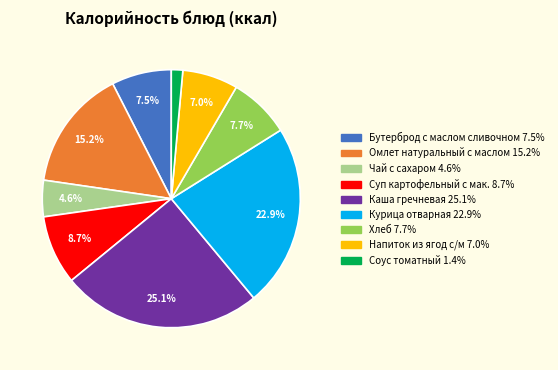

How many slices are in this pie chart?

9